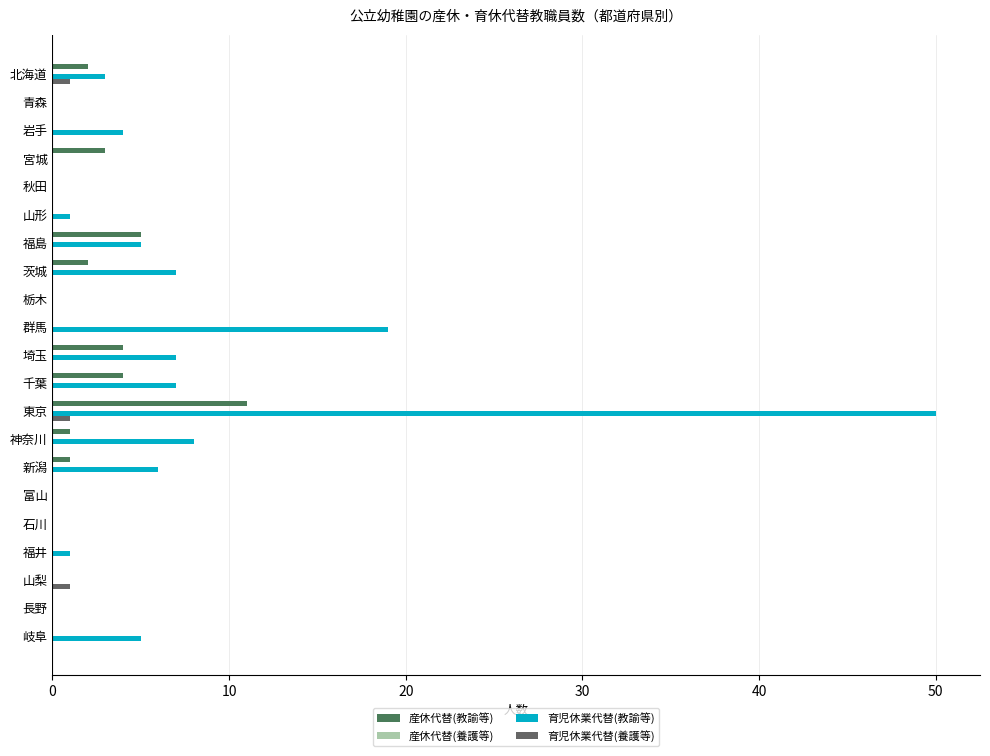

Count the number of categories in the chart.

21